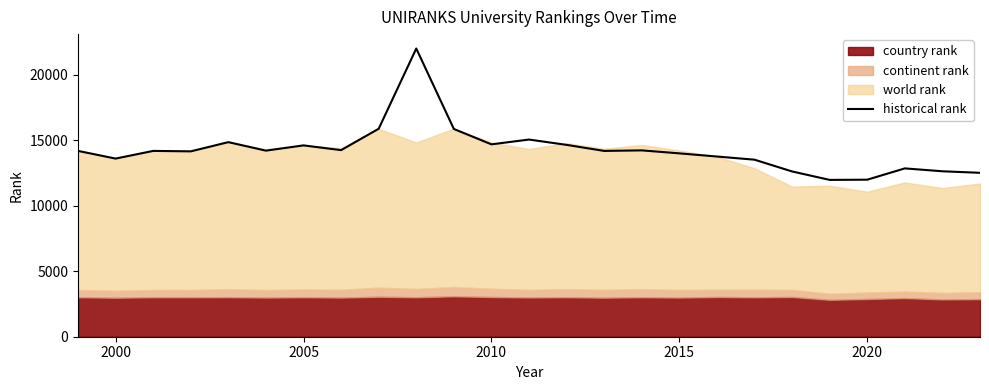

True or false: historical rank has a value of 7011.3 at 2000.

False